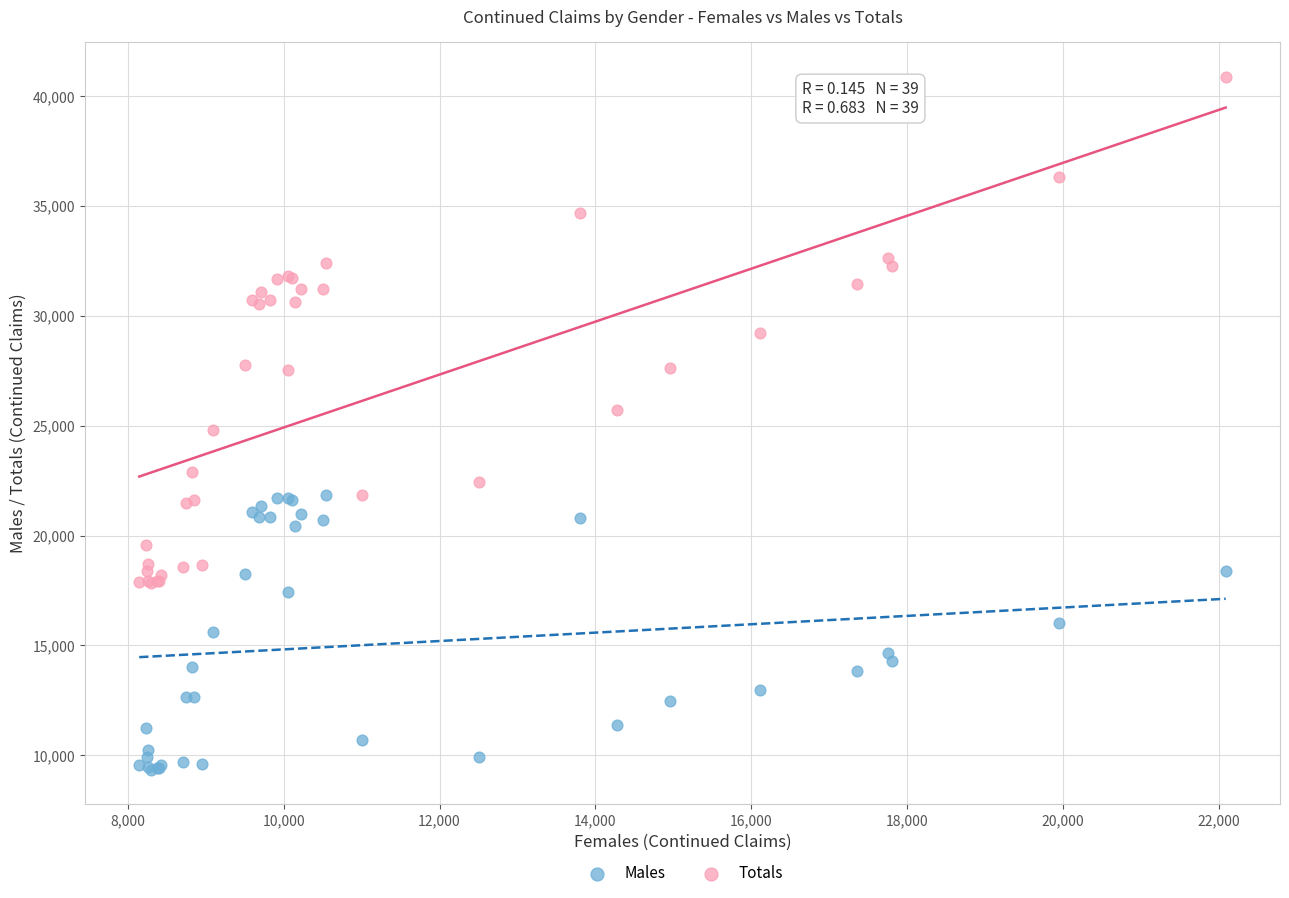

Which series contains the highest Y value?

Totals